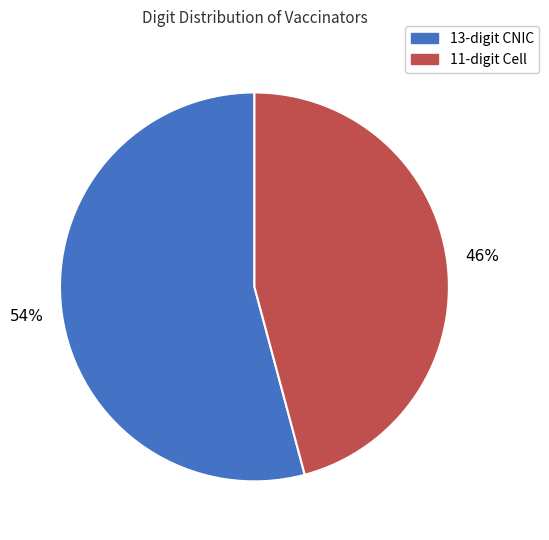

To the nearest percent, what portion does 11 represent?

46%